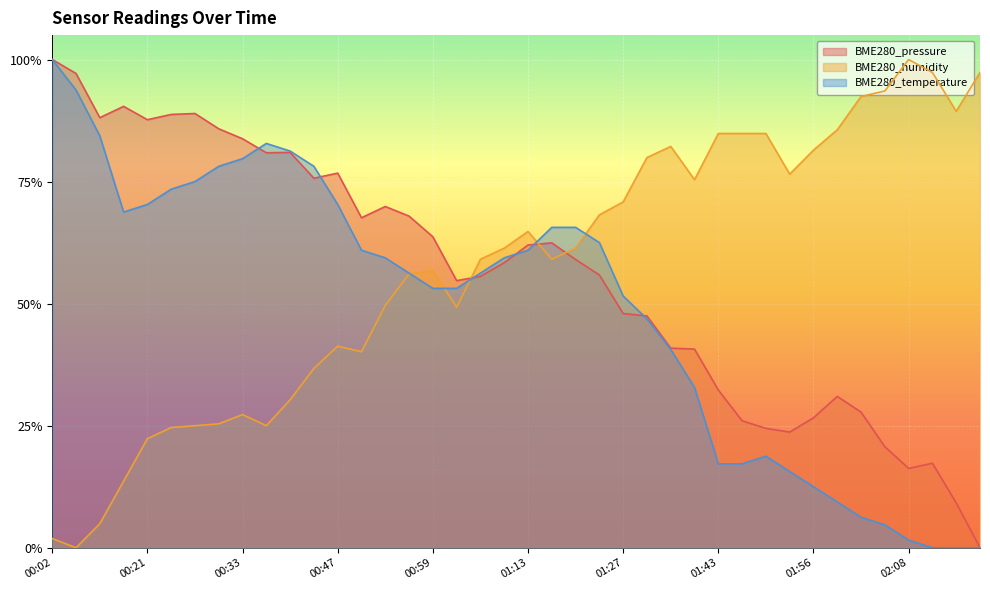

In BME280_temperature, how many points are higher than both neighbors (excluding endpoints)?

2